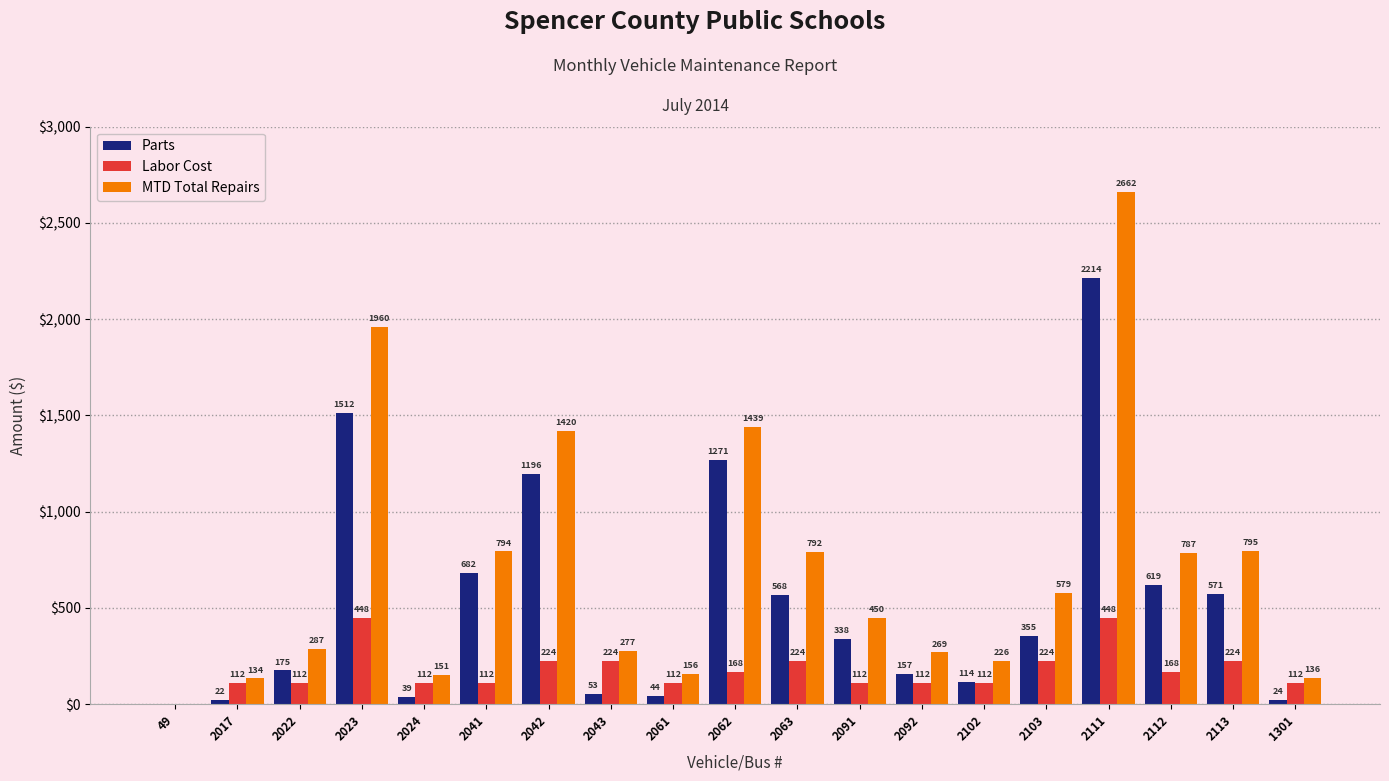

Which series has the widest spread of values?

MTD Total Repairs